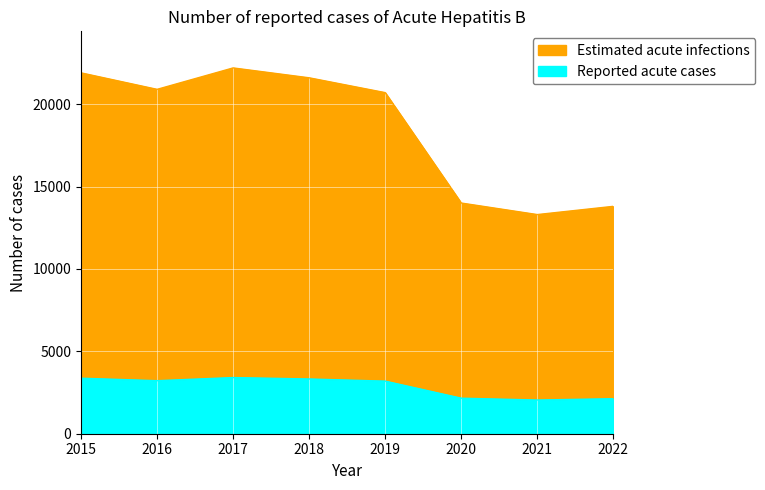

True or false: Reported acute cases and Estimated acute infections cross at least once.

False